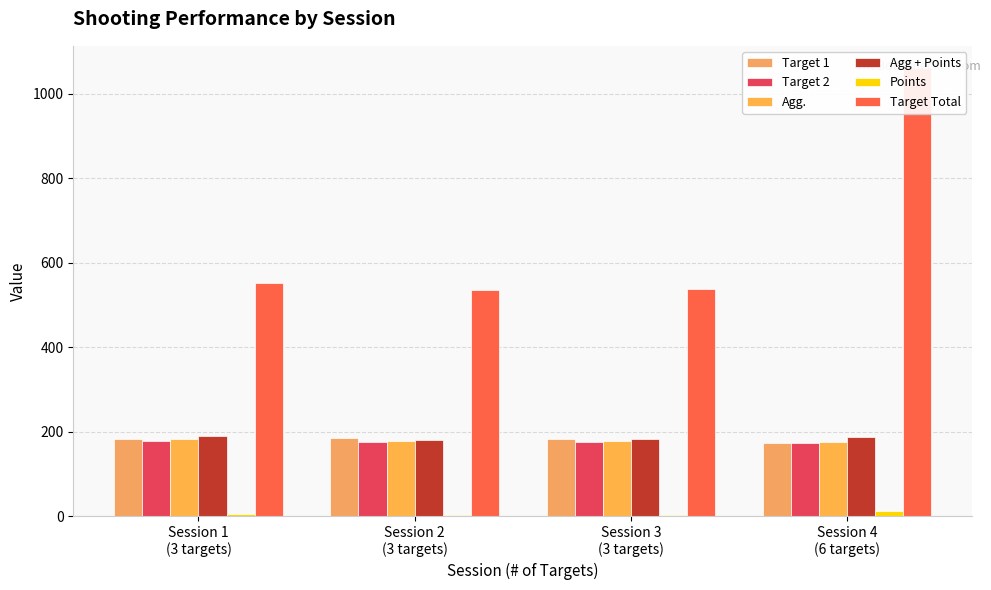

How many bars are there in total?

24